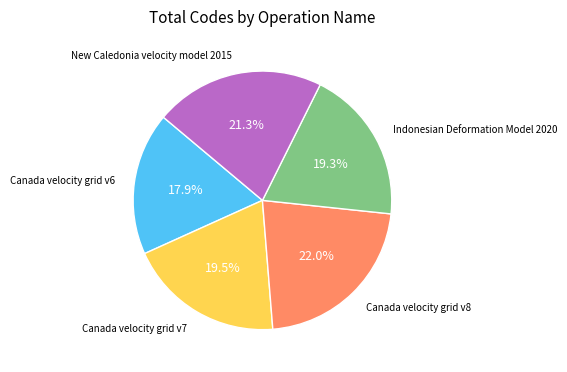

Does any single category account for the majority?

No